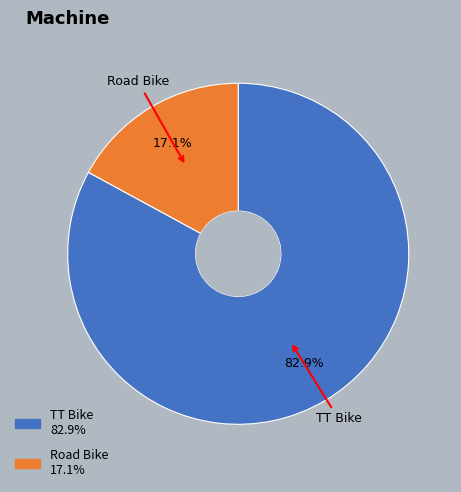

What portion of the pie excludes TT Bike?

17.1%